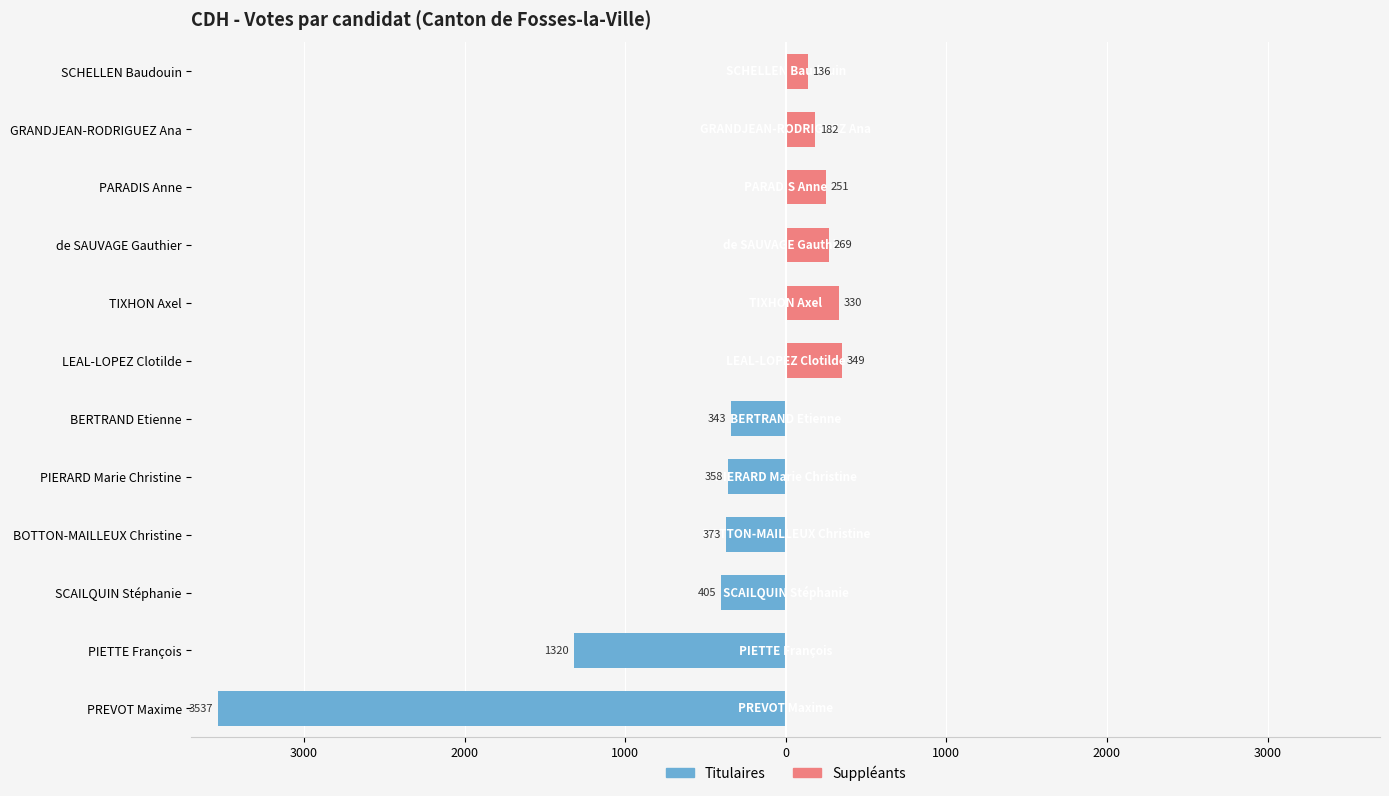

Does the chart contain stacked bars?

No